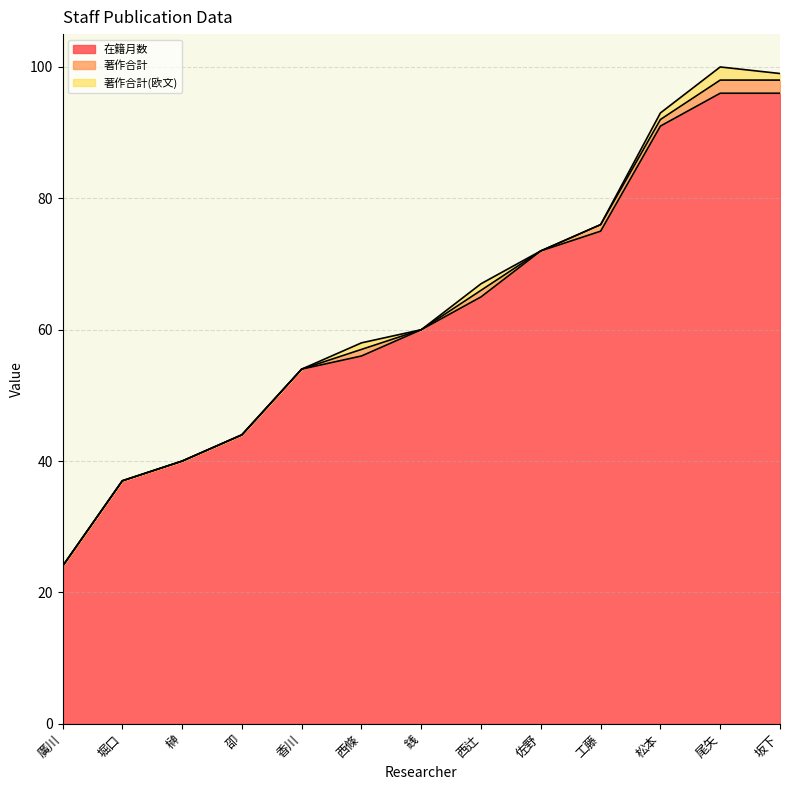

What is the maximum value shown in the chart?

96